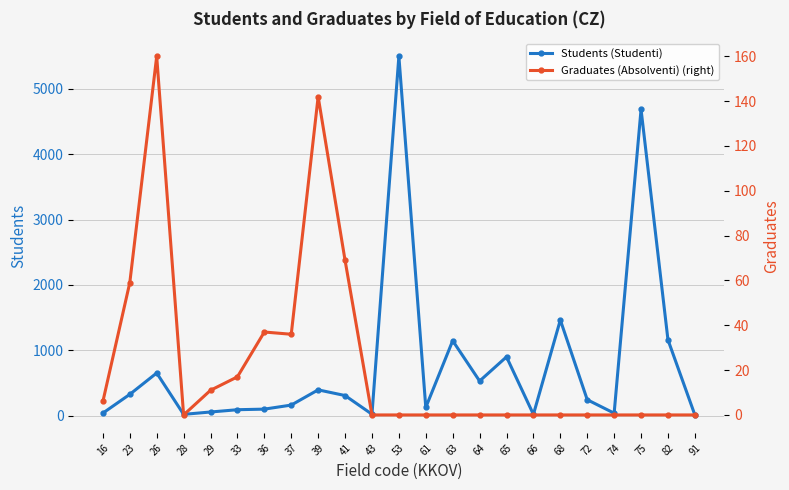

Is the value of Students (Studenti) at 36 greater than the value of Graduates (Absolventi) (right) at 33?

Yes